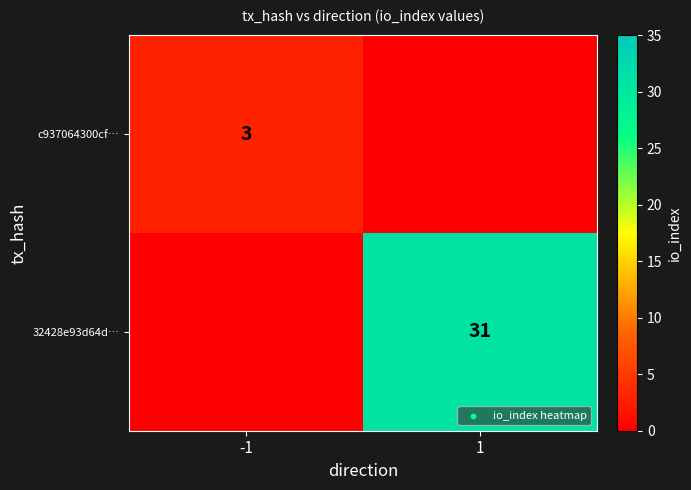

Which label corresponds to the largest value in the chart?

1